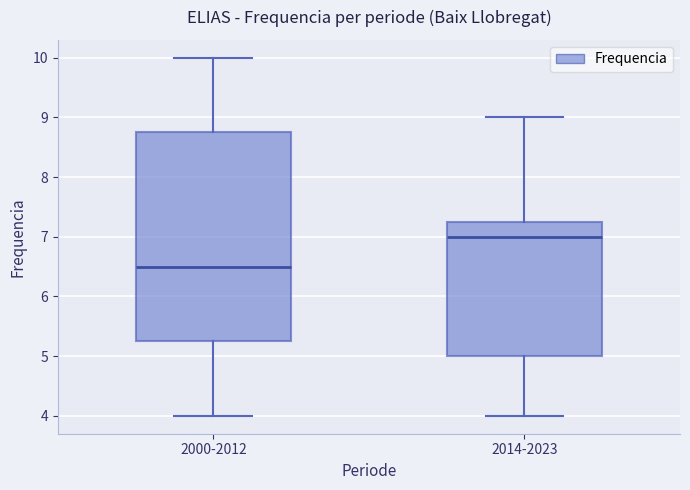

Which box's median line is the lowest?

2000-2012